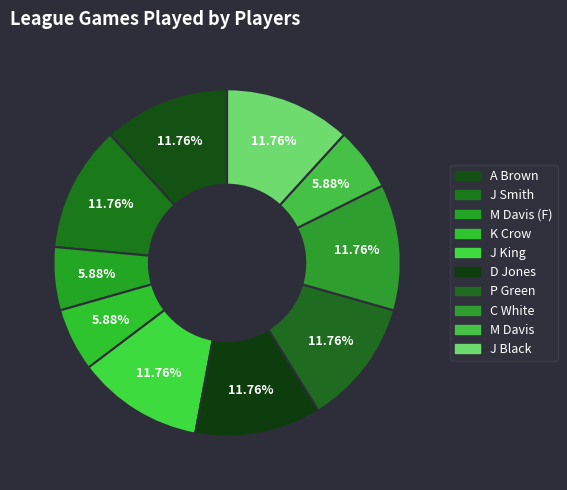

Count the number of slices in the pie.

10